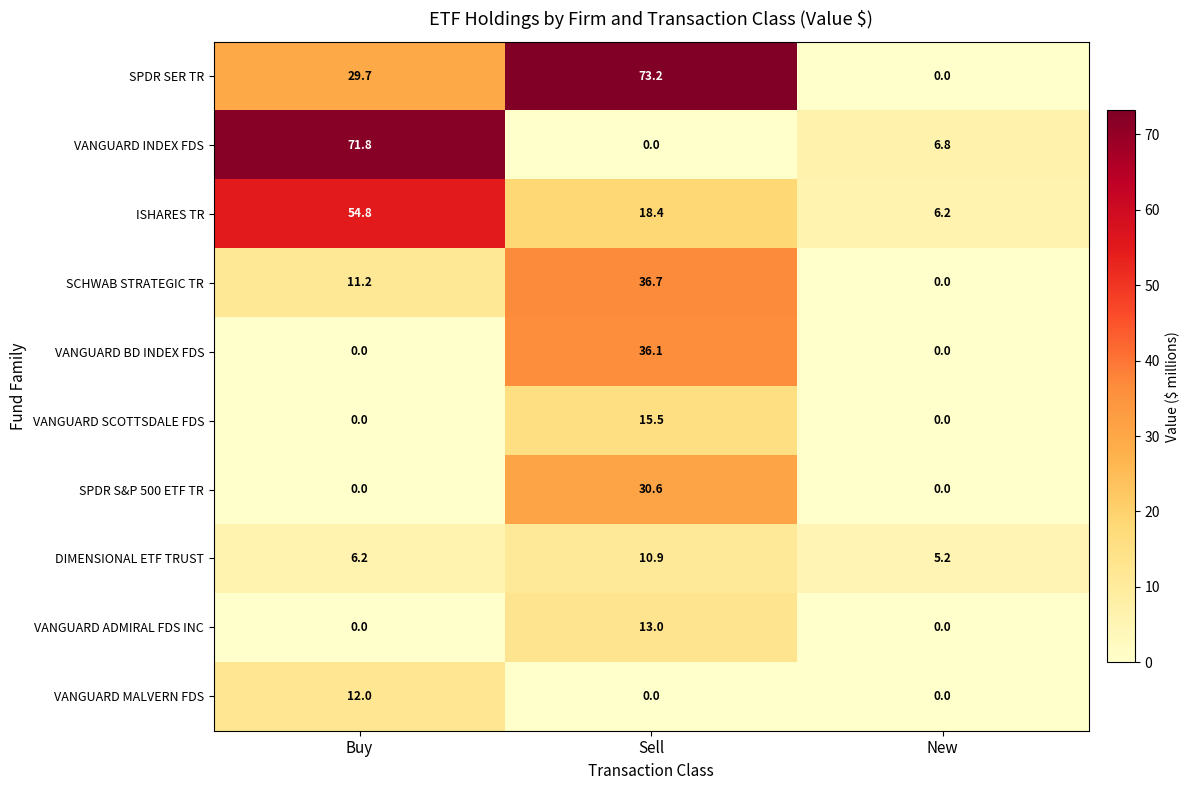

List the series in order of their peak value, highest first.

SPDR SER TR, VANGUARD INDEX FDS, ISHARES TR, SCHWAB STRATEGIC TR, VANGUARD BD INDEX FDS, SPDR S&P 500 ETF TR, VANGUARD SCOTTSDALE FDS, VANGUARD ADMIRAL FDS INC, VANGUARD MALVERN FDS, DIMENSIONAL ETF TRUST